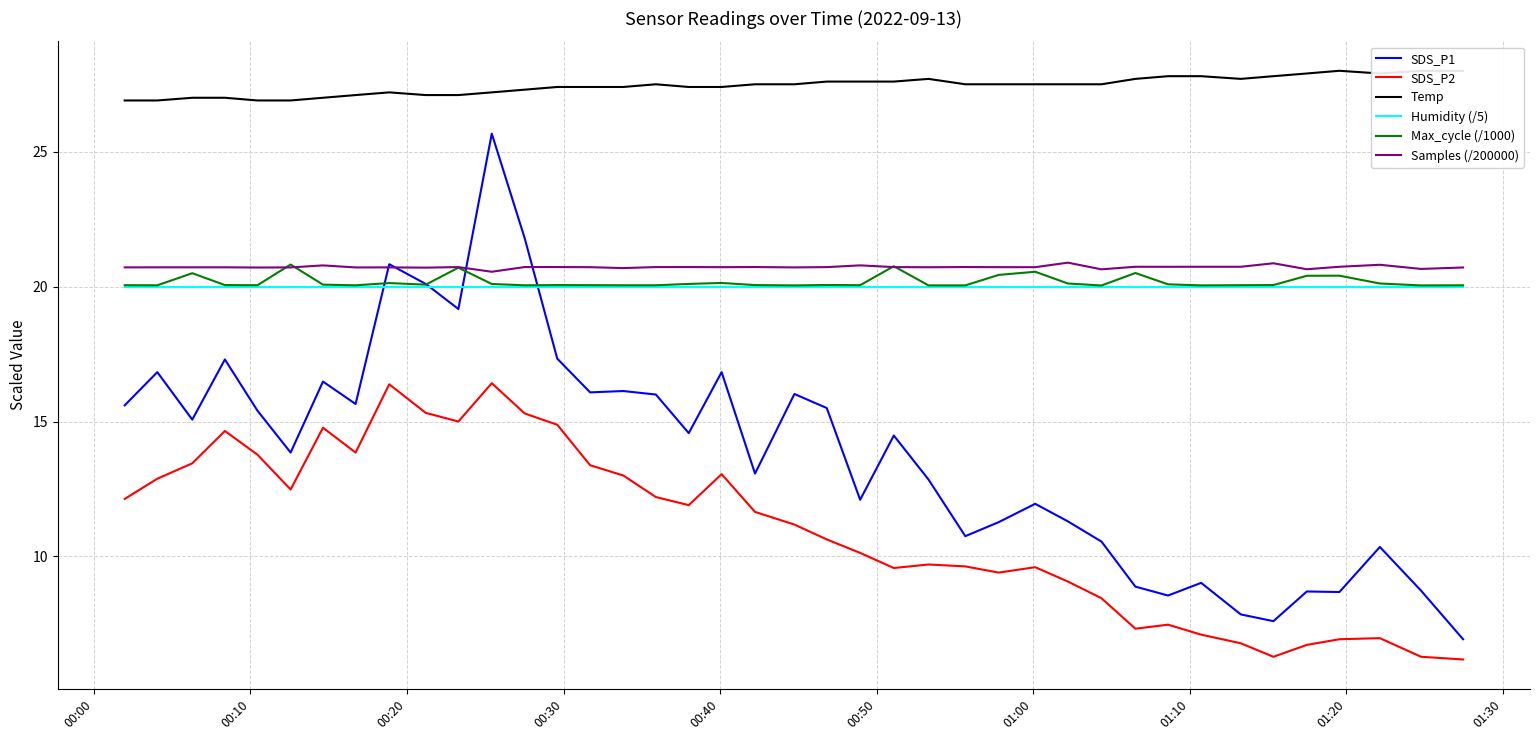

What is the lowest value of the SDS_P2 series?

6.2